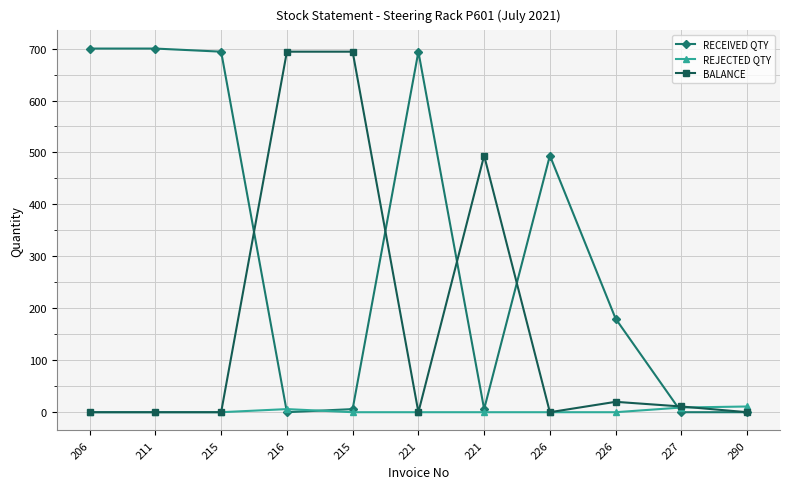

Count the REJECTED QTY values in the range 0 to 6.

9